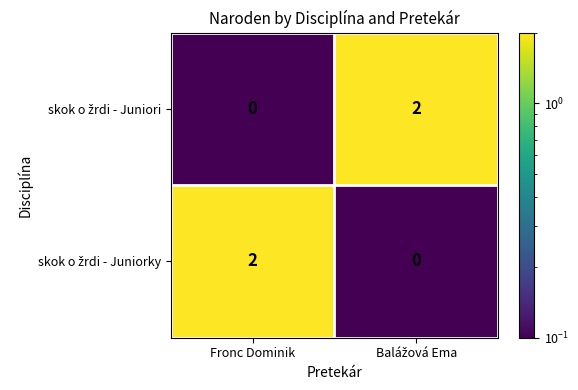

How many data points does each series have?

2